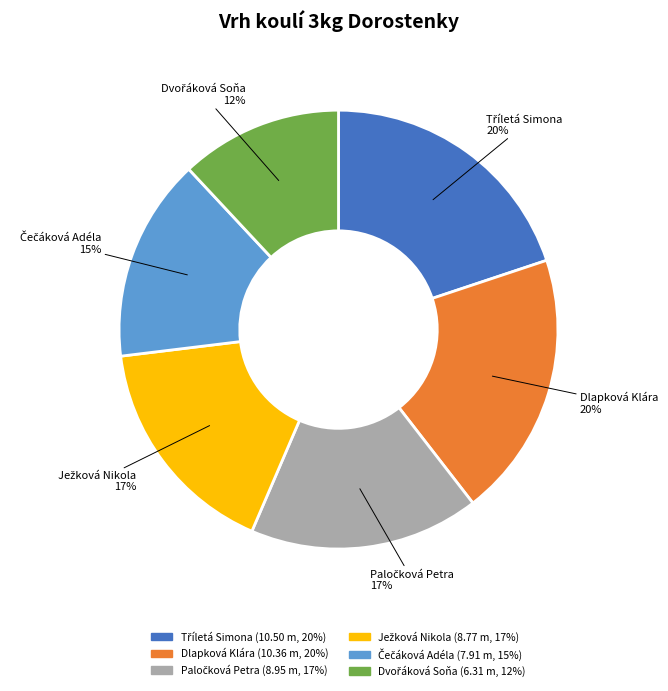

Is there a majority slice in this chart?

No